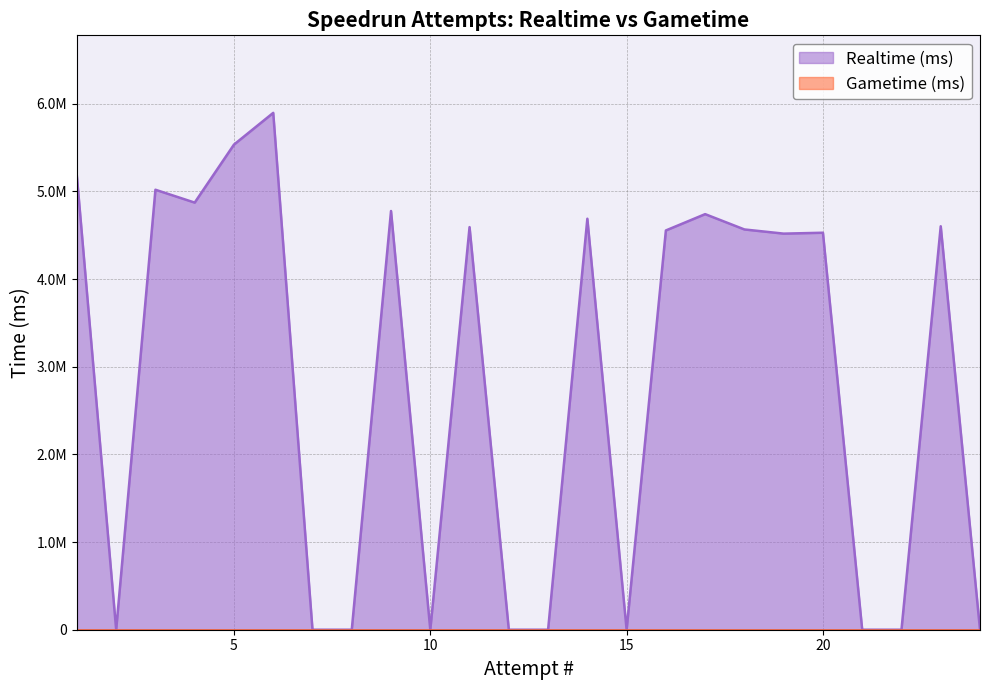

Rank the categories by value from lowest to highest.

2, 7, 8, 10, 12, 13, 15, 21, 22, 24, 19, 20, 16, 18, 11, 23, 14, 17, 9, 4, 3, 1, 5, 6